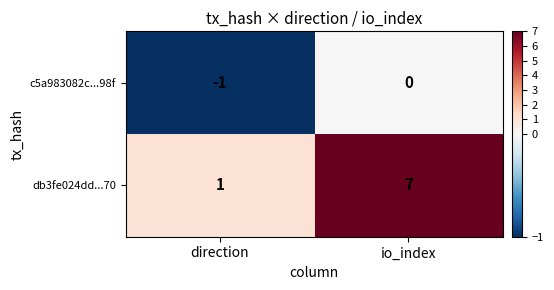

At which label does db3fe024dd...70 reach its peak?

io_index